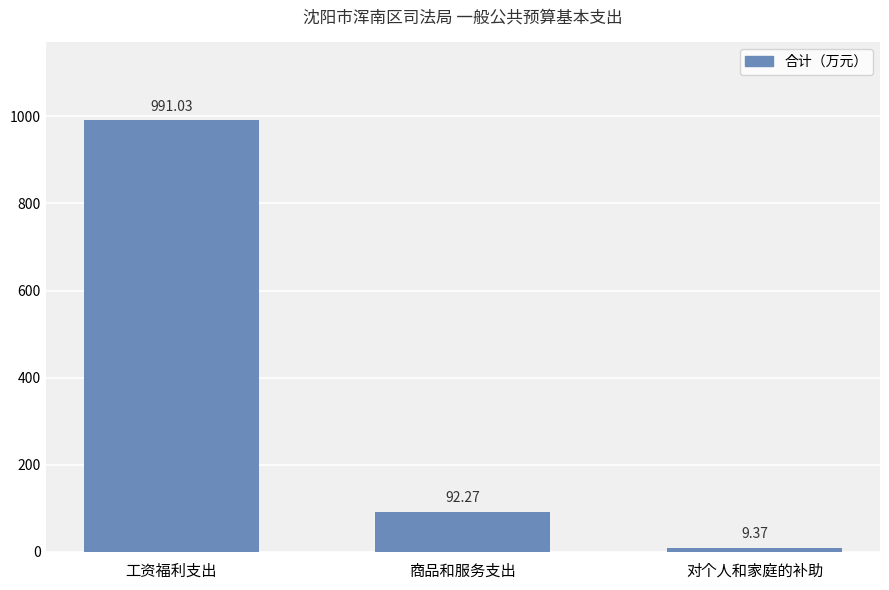

How many bars are there in total?

3